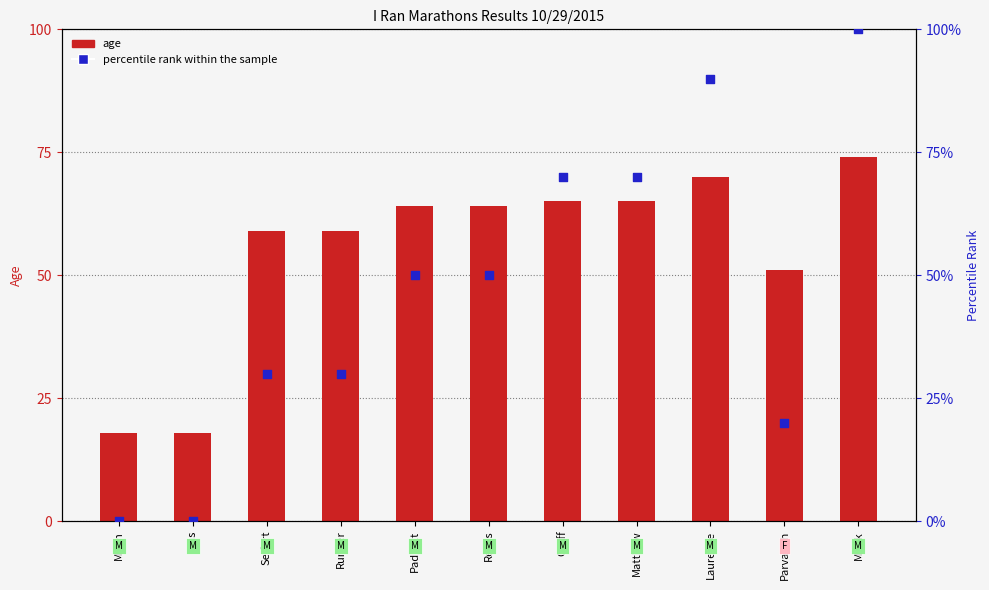

At which category is the sum across all series the highest?

Mirek